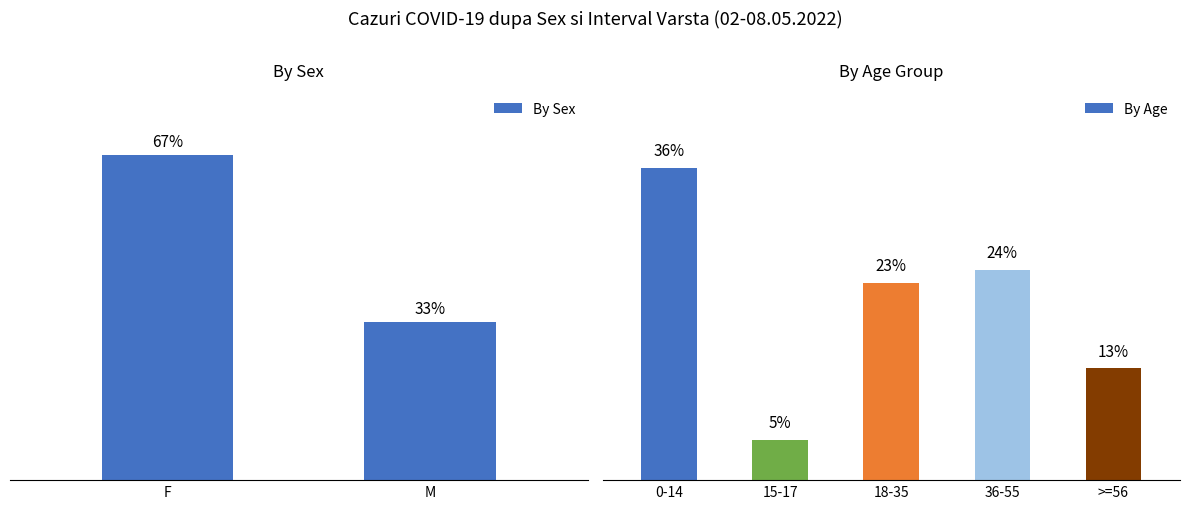

Which label corresponds to the largest value in the chart?

0-14